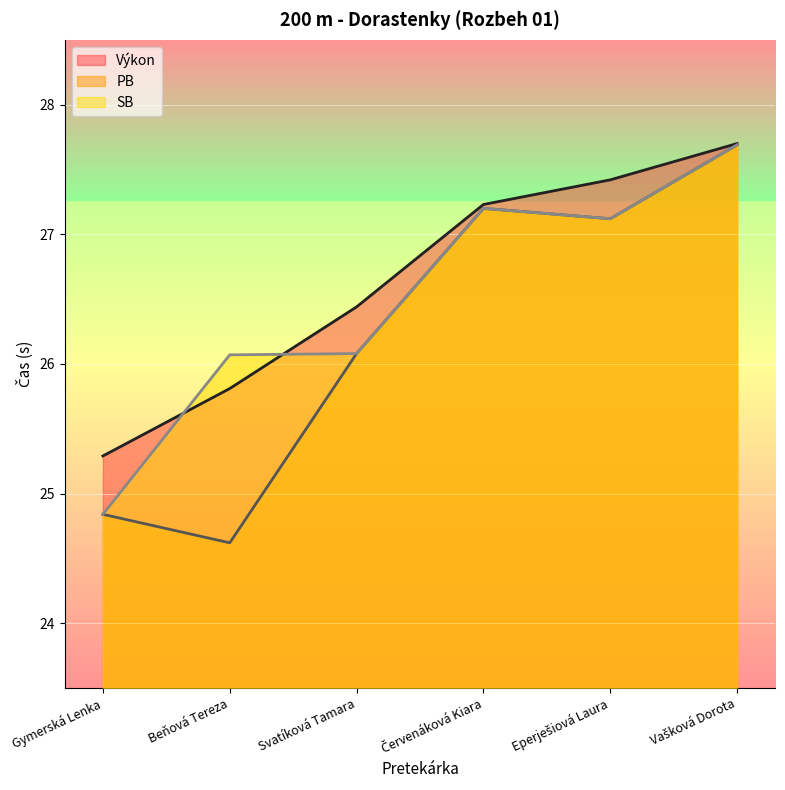

Reading right to left, what are all the values shown in this chart?

Výkon: Vašková Dorota=27.7	Eperješiová Laura=27.4	Červenáková Kiara=27.2	Svatíková Tamara=26.4	Beňová Tereza=25.8	Gymerská Lenka=25.3
PB: Vašková Dorota=27.7	Eperješiová Laura=27.1	Červenáková Kiara=27.2	Svatíková Tamara=26.1	Beňová Tereza=24.6	Gymerská Lenka=24.8
SB: Vašková Dorota=27.7	Eperješiová Laura=27.1	Červenáková Kiara=27.2	Svatíková Tamara=26.1	Beňová Tereza=26.1	Gymerská Lenka=24.8